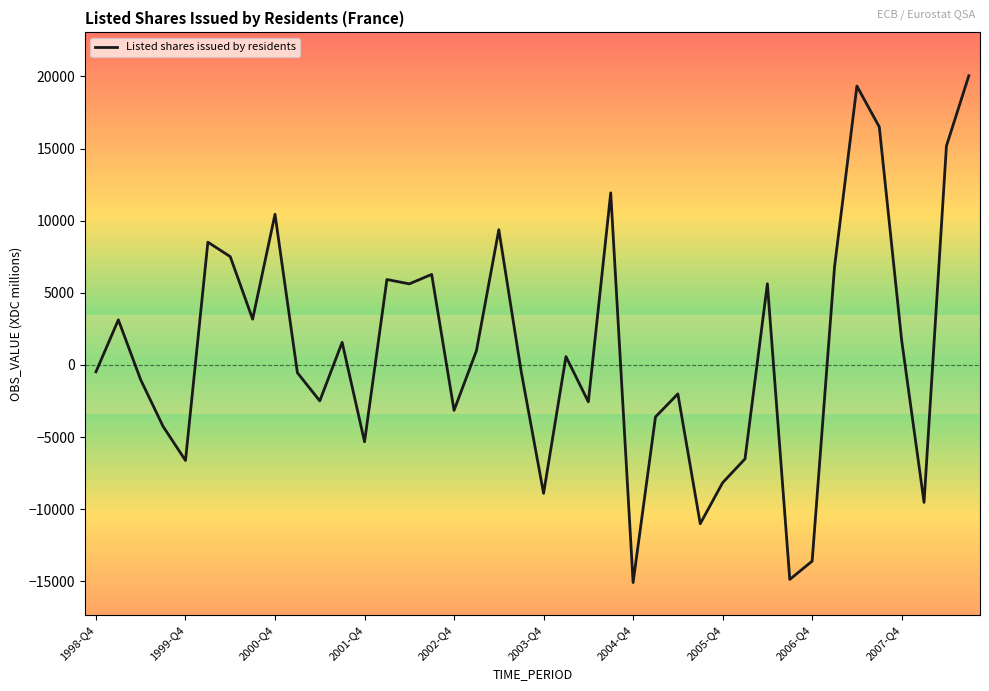

Does the chart display data point markers on the line(s)?

No